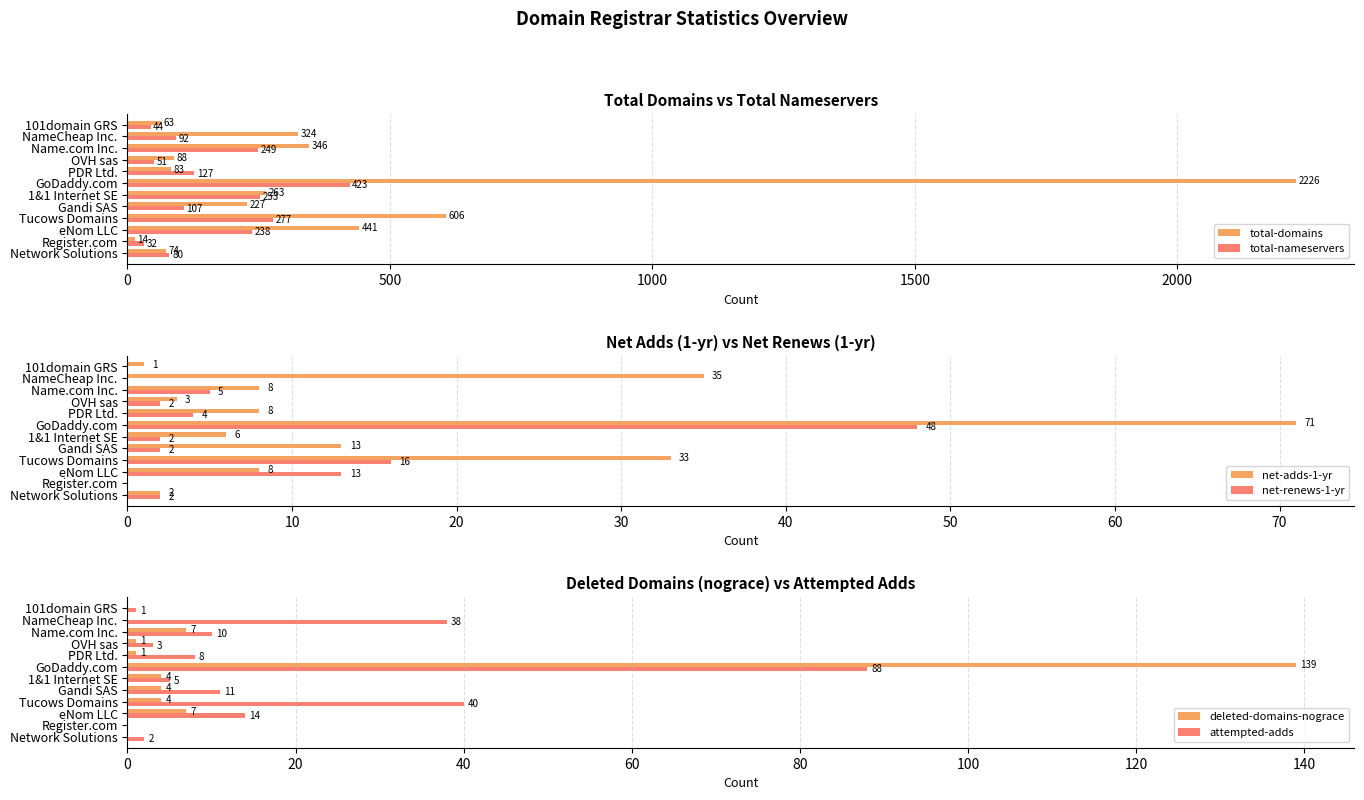

Is the value of total-domains at 101domain GRS greater than the value of total-nameservers at Network Solutions?

No